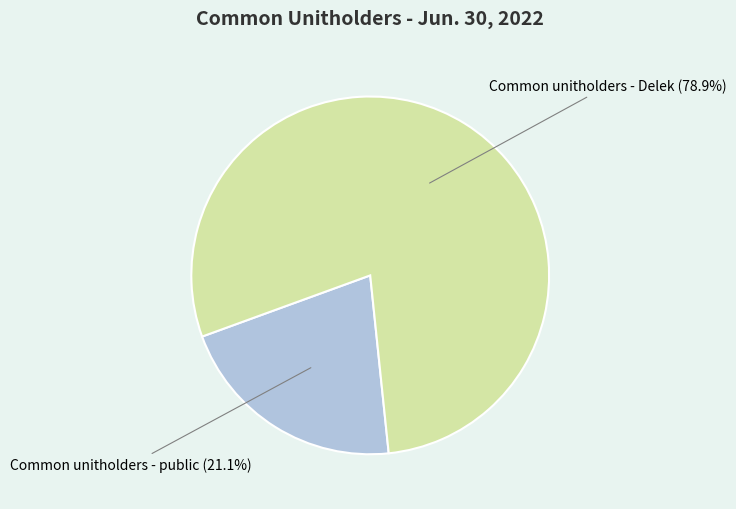

Is there a majority slice in this chart?

Yes